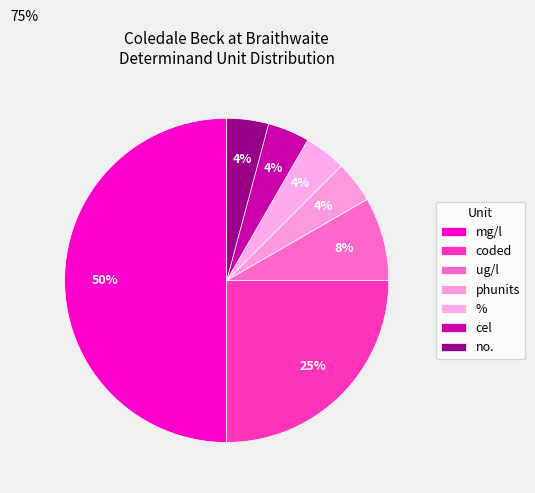

Is there a majority slice in this chart?

No